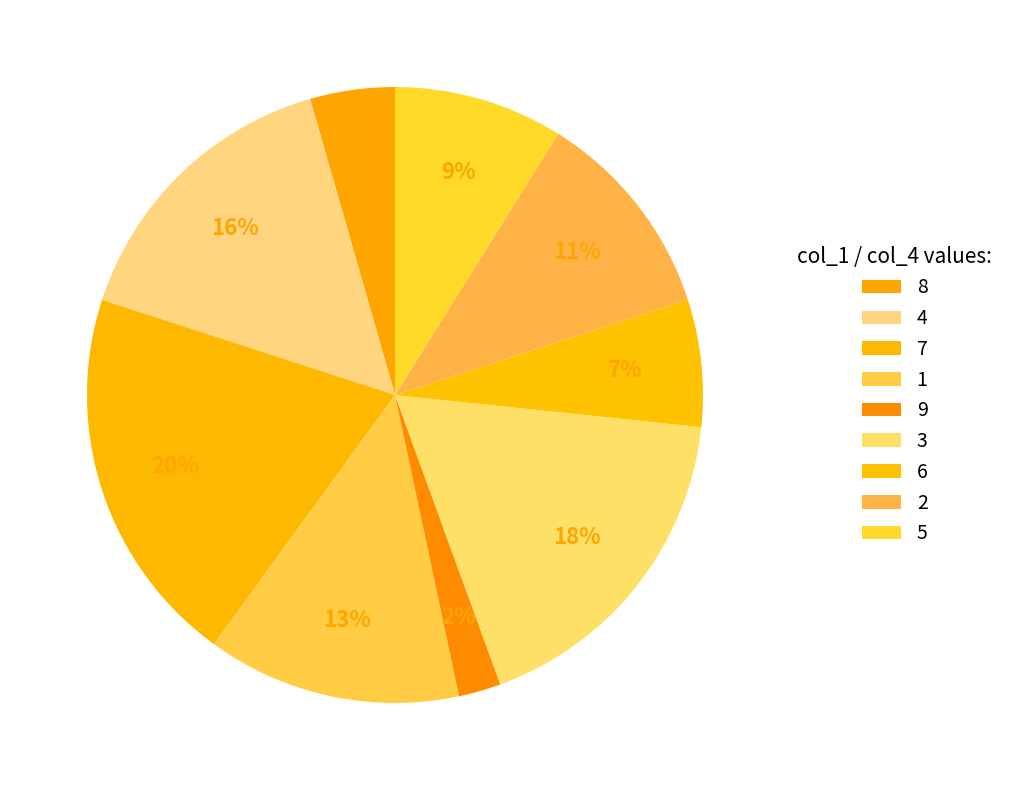

Which has a higher value, 3 or 5?

3